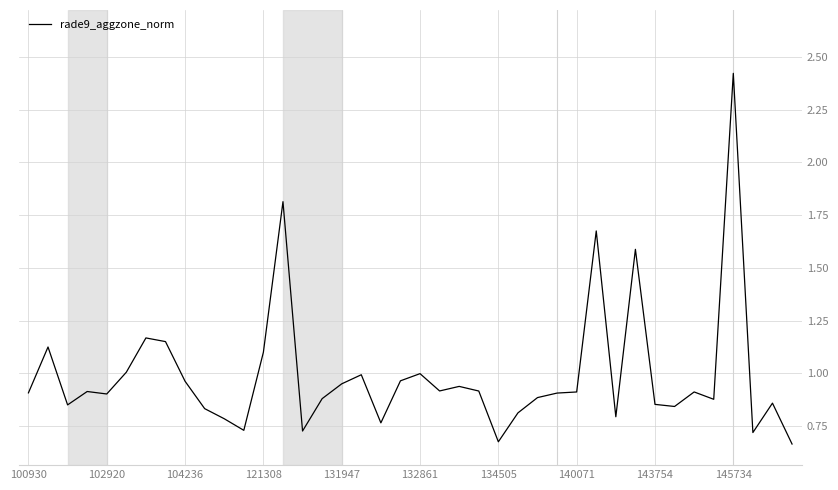

What is the maximum value shown in the chart?

2.4